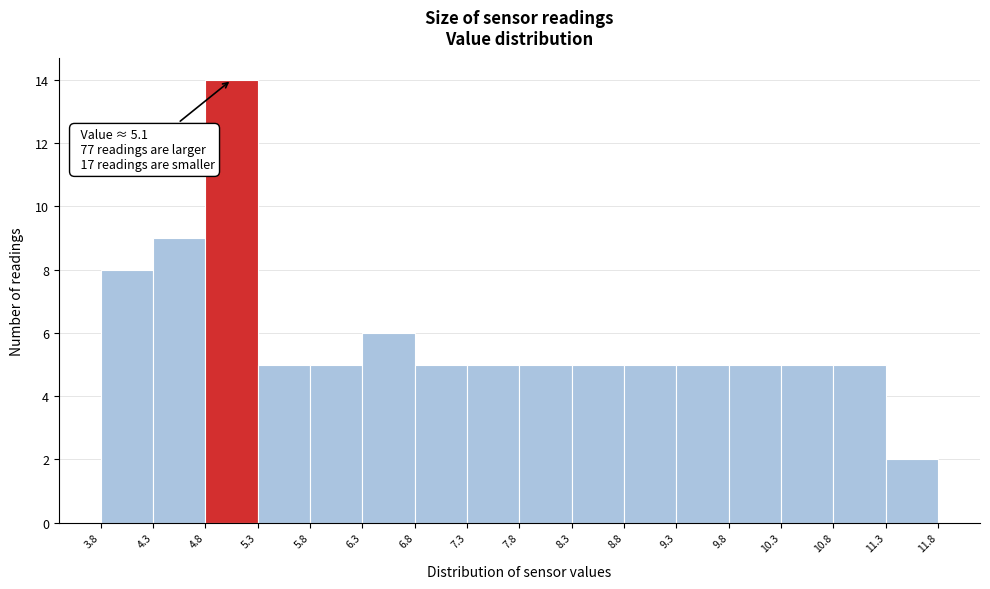

Which range on the x-axis has the tallest bar?

4.8 to 5.3